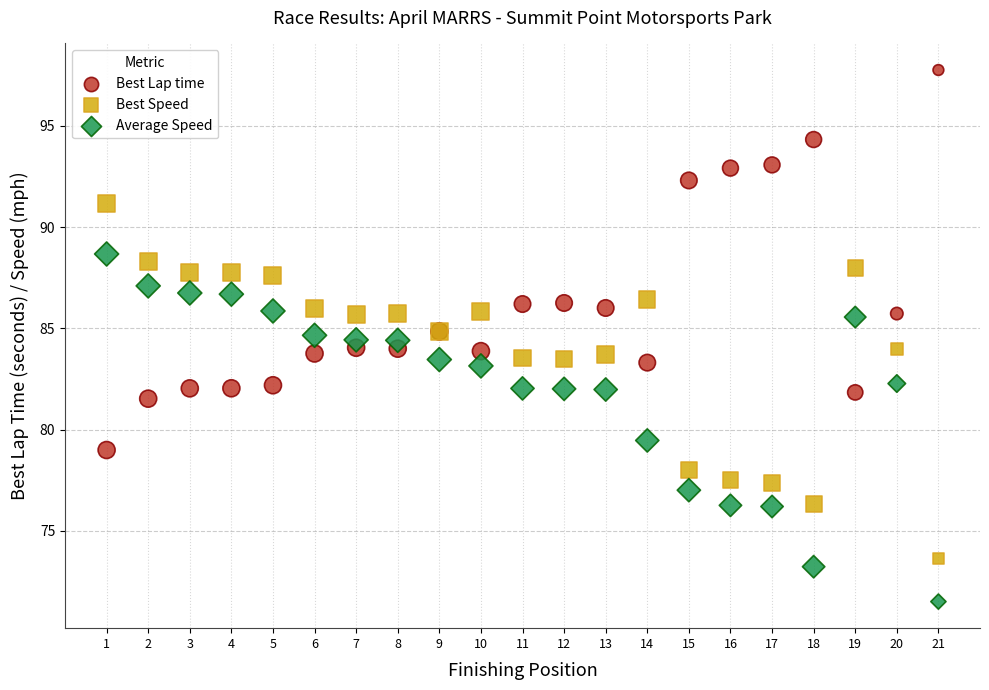

What is the X range (max minus min) for the scatter plot?

20.0